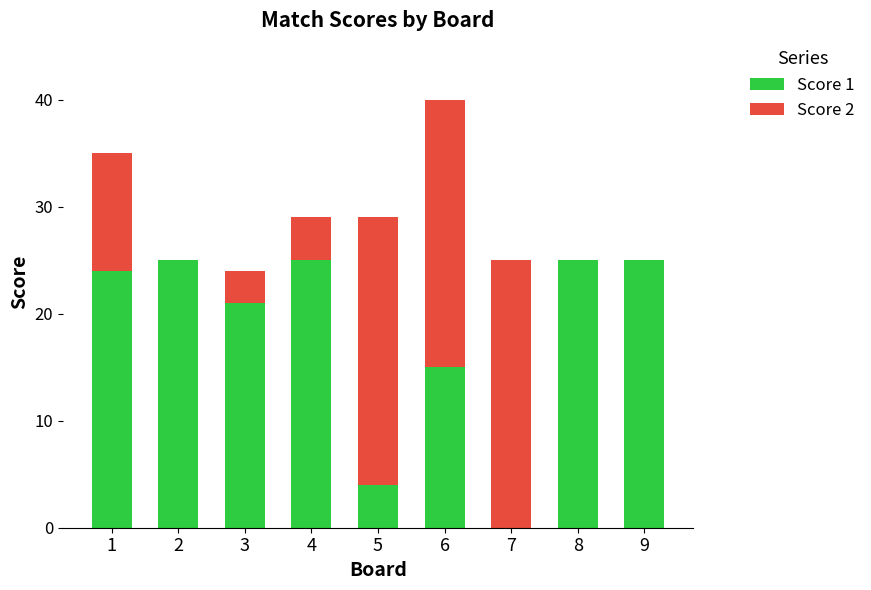

What is the maximum value for Score 1?

25